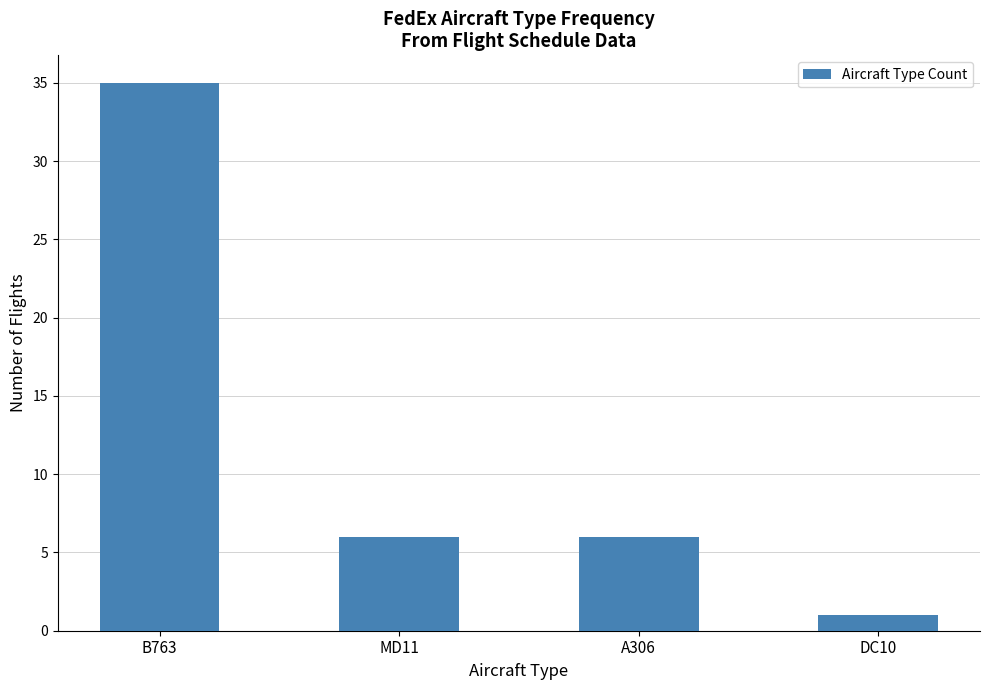

Reading right to left, list all the values displayed in this chart.

DC10=1	A306=6	MD11=6	B763=35